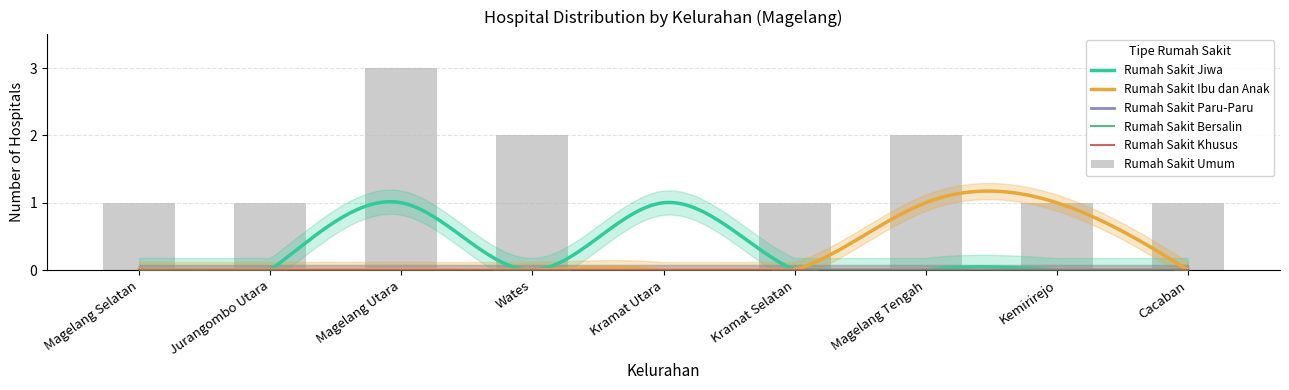

What is the label of the 6th bar from the right?

Wates